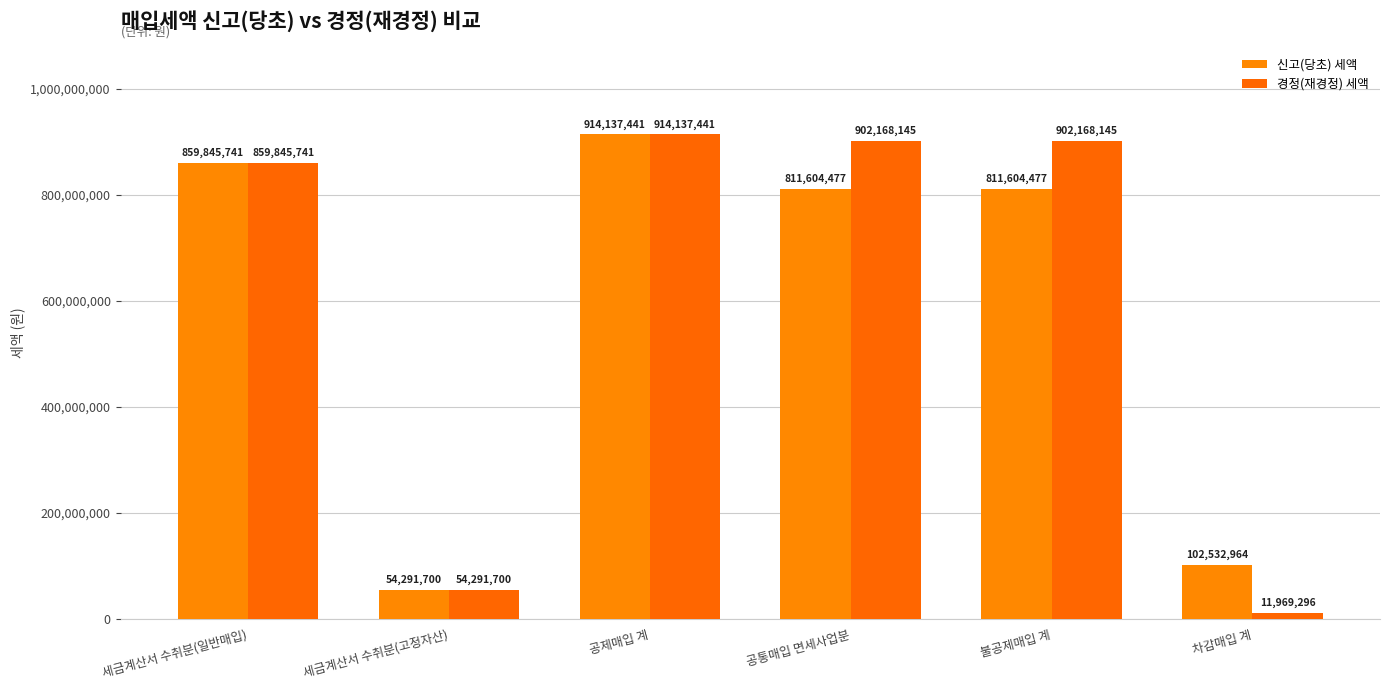

Rank the series by their average value, from lowest to highest.

신고(당초) 세액, 경정(재경정) 세액